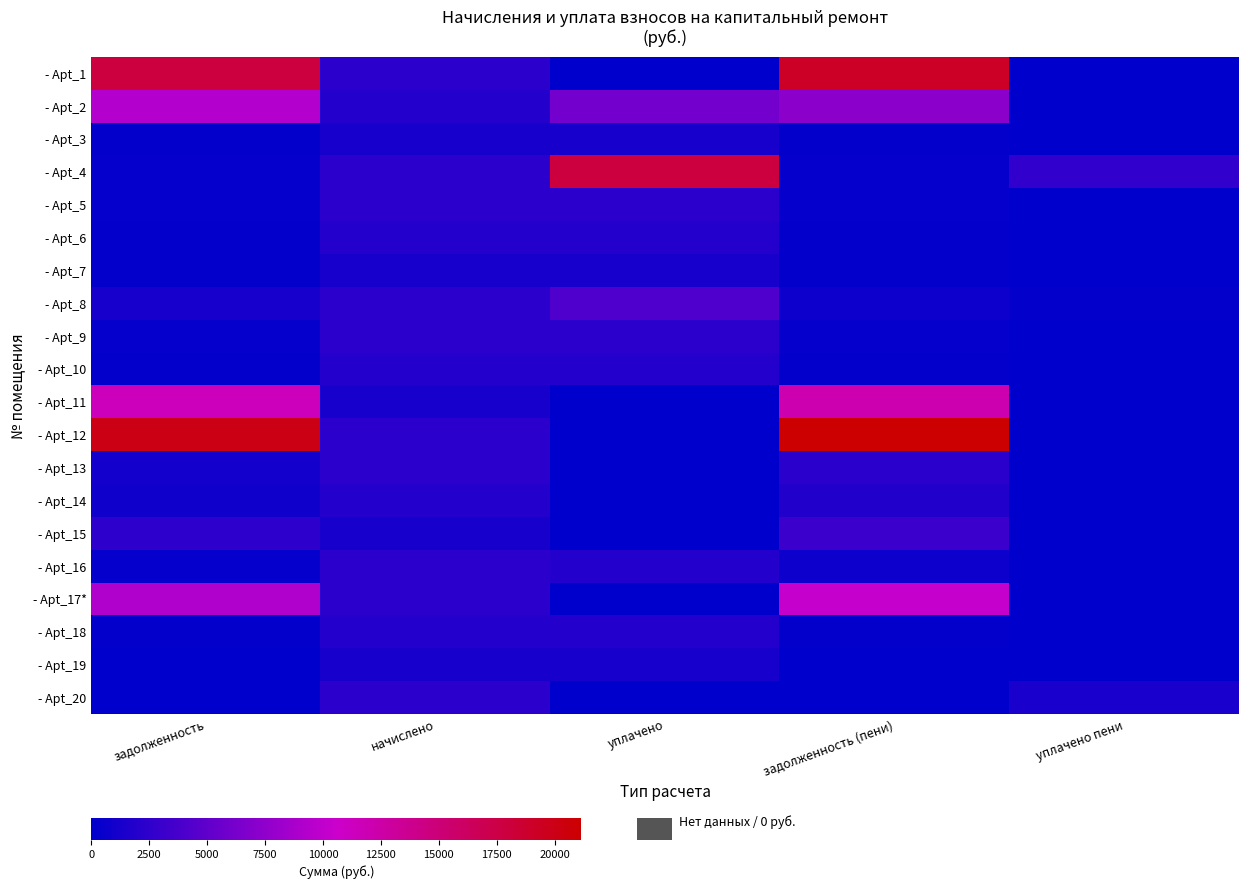

Reading right to left, what are all the values shown in this chart?

- Apt_1: уплачено пени=0.0	задолженность (пени)=19094.3	уплачено=0.0	начислено=2341.8	задолженность=17923.4
- Apt_2: уплачено пени=0.0	задолженность (пени)=7310.5	уплачено=6000.0	начислено=1933.9	задолженность=9343.5
- Apt_3: уплачено пени=0.0	задолженность (пени)=213.7	уплачено=1282.0	начислено=1282.0	задолженность=213.7
- Apt_4: уплачено пени=2633.7	задолженность (пени)=373.3	уплачено=17918.9	начислено=2239.9	задолженность=405.4
- Apt_5: уплачено пени=23.1	задолженность (пени)=392.7	уплачено=2356.4	начислено=2356.4	задолженность=392.7
- Apt_6: уплачено пени=0.0	задолженность (пени)=320.5	уплачено=1923.0	начислено=1923.0	задолженность=320.5
- Apt_7: уплачено пени=0.0	задолженность (пени)=214.9	уплачено=1289.3	начислено=1289.3	задолженность=214.9
- Apt_8: уплачено пени=178.6	задолженность (пени)=750.7	уплачено=4141.5	начислено=2258.0	задолженность=1241.8
- Apt_9: уплачено пени=0.0	задолженность (пени)=392.7	уплачено=2356.8	начислено=2356.4	задолженность=392.2
- Apt_10: уплачено пени=0.0	задолженность (пени)=320.4	уплачено=1922.5	начислено=1923.0	задолженность=320.5
- Apt_11: уплачено пени=0.0	задолженность (пени)=12081.6	уплачено=0.0	начислено=1289.3	задолженность=11437.0
- Apt_12: уплачено пени=0.0	задолженность (пени)=21157.7	уплачено=0.0	начислено=2258.0	задолженность=20028.6
- Apt_13: уплачено пени=0.0	задолженность (пени)=2191.1	уплачено=0.0	начислено=2356.4	задолженность=1012.9
- Apt_14: уплачено пени=0.0	задолженность (пени)=1788.1	уплачено=0.0	начислено=1923.0	задолженность=826.6
- Apt_15: уплачено пени=0.0	задолженность (пени)=3062.5	уплачено=0.0	начислено=1289.3	задолженность=2417.9
- Apt_16: уплачено пени=0.0	задолженность (пени)=752.7	уплачено=1881.7	начислено=2258.0	задолженность=376.3
- Apt_17*: уплачено пени=0.0	задолженность (пени)=10316.1	уплачено=0.0	начислено=2356.4	задолженность=9137.9
- Apt_18: уплачено пени=0.0	задолженность (пени)=320.5	уплачено=1923.0	начислено=1923.0	задолженность=320.4
- Apt_19: уплачено пени=0.0	задолженность (пени)=0.0	уплачено=1289.3	начислено=1289.3	задолженность=0.0
- Apt_20: уплачено пени=1400.8	задолженность (пени)=0.0	уплачено=0.0	начислено=2258.0	задолженность=0.0